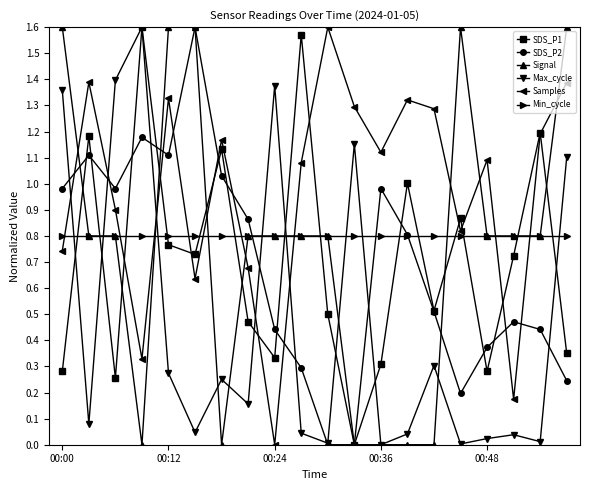

After their last crossing, which series has the higher values: Samples or Max_cycle?

Samples